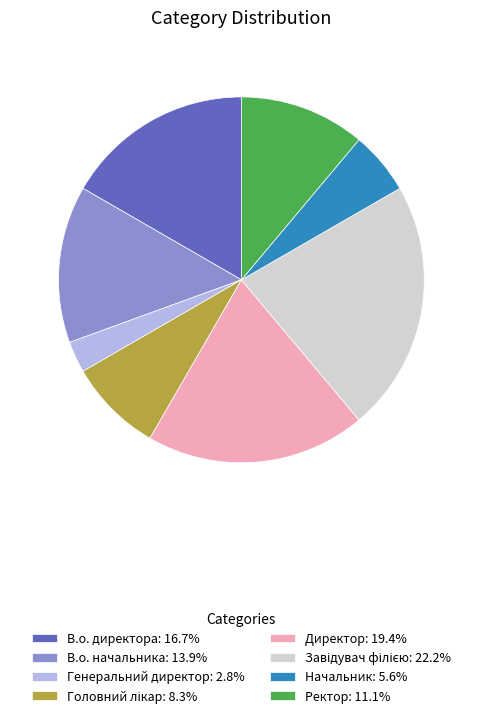

Does any single category account for the majority?

No